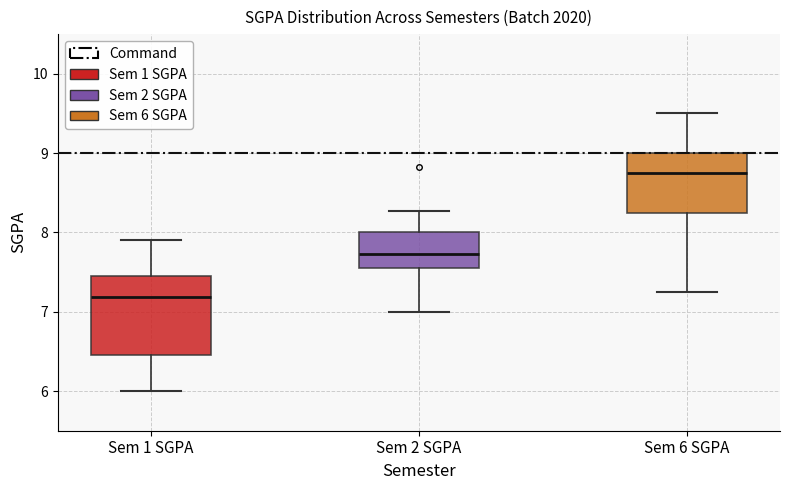

Reading left to right, read every box against the y-axis: the position of its median line, the range the box covers, and the ends of its whiskers. The values are not printed on the chart, so give them approximately, as read against the axis.

Sem 1 SGPA: median 7.2, box 6.5 to 7.5, whiskers 6.0 to 7.9
Sem 2 SGPA: median 7.7, box 7.6 to 8.0, whiskers 7.0 to 8.3
Sem 6 SGPA: median 8.8, box 8.3 to 9.0, whiskers 7.3 to 9.5